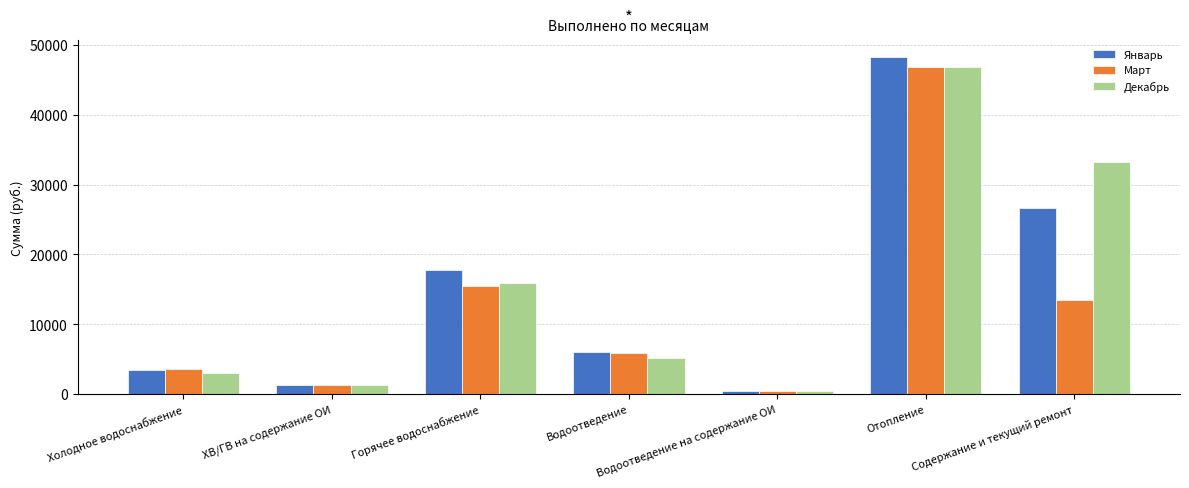

Reading right to left, transcribe all the data shown in this chart.

Январь: Содержание и текущий ремонт=26653	Отопление=48329	Водоотведение на содержание ОИ=426	Водоотведение=6047	Горячее водоснабжение=17718	ХВ/ГВ на содержание ОИ=1354	Холодное водоснабжение=3475
Март: Содержание и текущий ремонт=13417	Отопление=46841	Водоотведение на содержание ОИ=426	Водоотведение=5829	Горячее водоснабжение=15474	ХВ/ГВ на содержание ОИ=1354	Холодное водоснабжение=3562
Декабрь: Содержание и текущий ремонт=33262	Отопление=46841	Водоотведение на содержание ОИ=426	Водоотведение=5092	Горячее водоснабжение=15974	ХВ/ГВ на содержание ОИ=1354	Холодное водоснабжение=3005